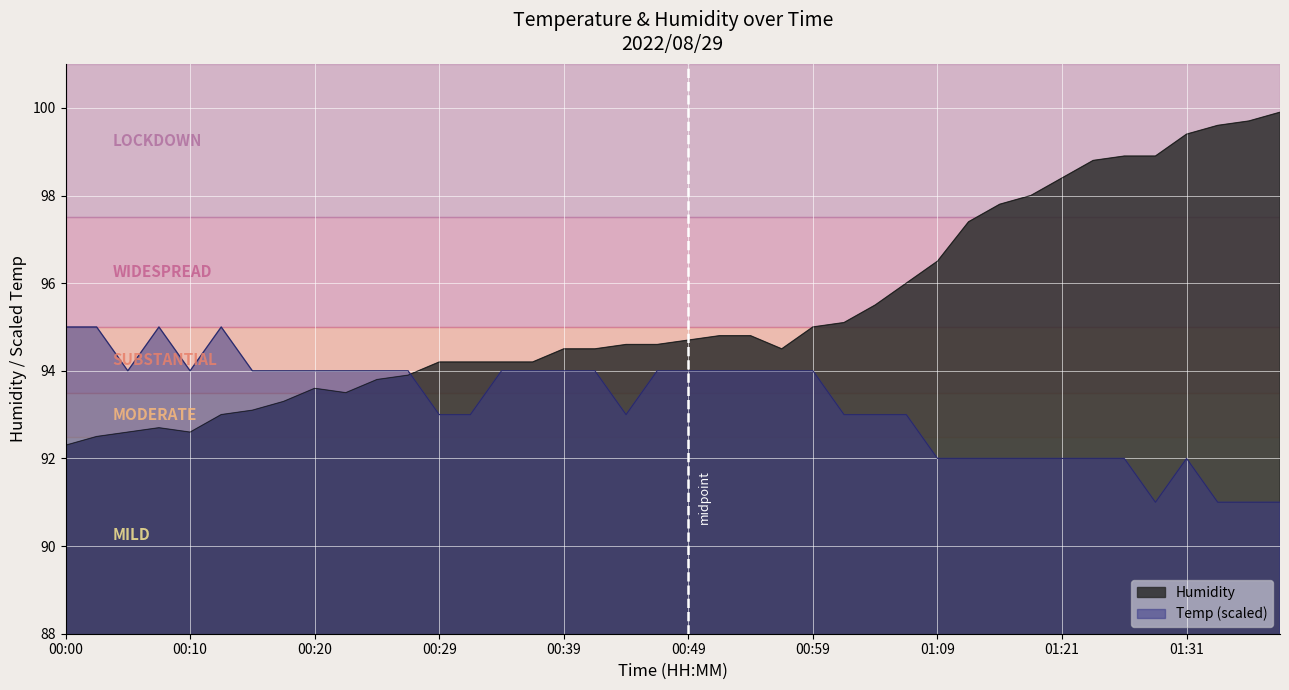

After their last crossing, which series has the higher values: Humidity or Temp?

Humidity